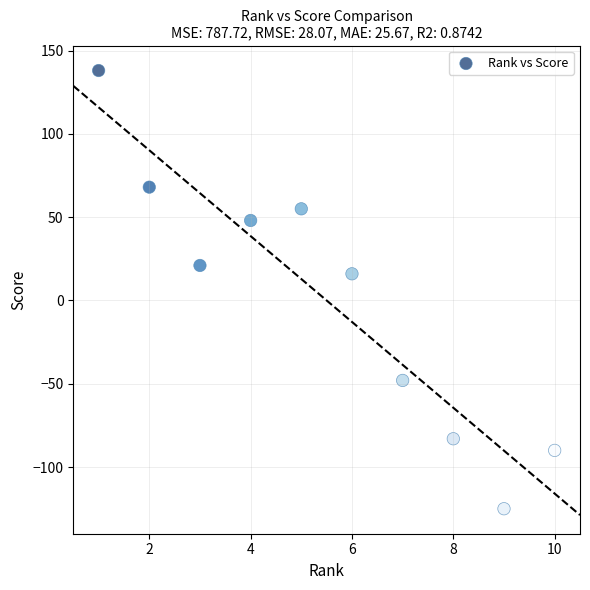

What Y value in the scatter plot is closest to 6?

16